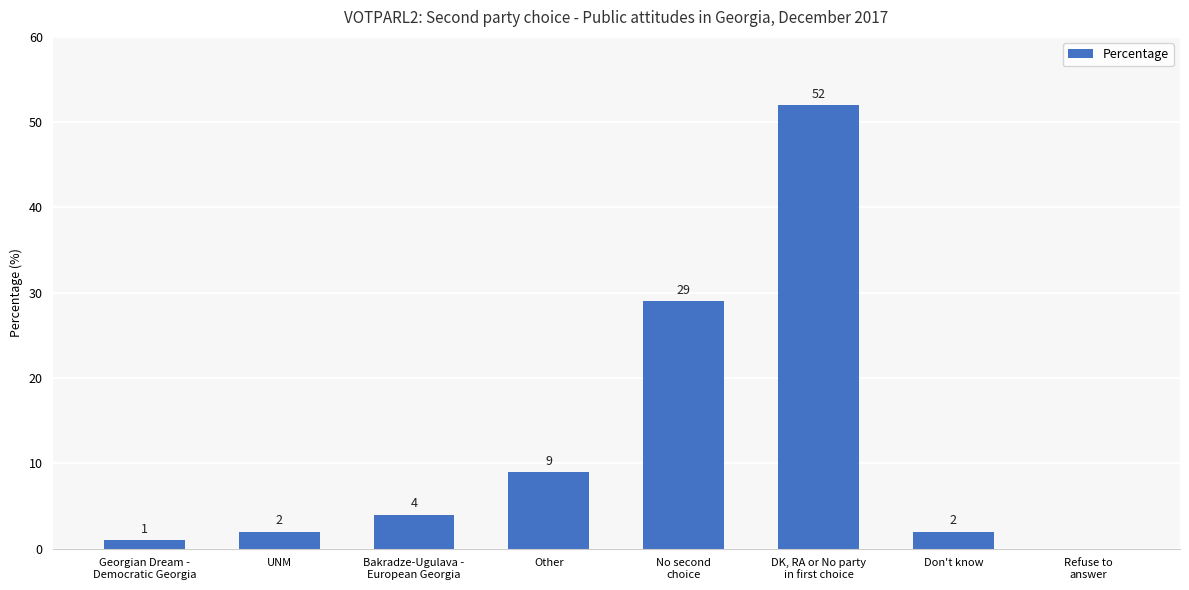

Reading left to right, extract all data points from this chart.

1	2	4	9	29	52	2	0